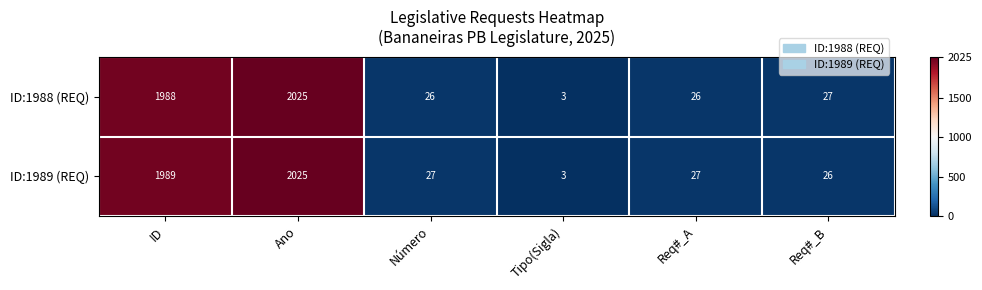

How many categories are shown in the chart?

6